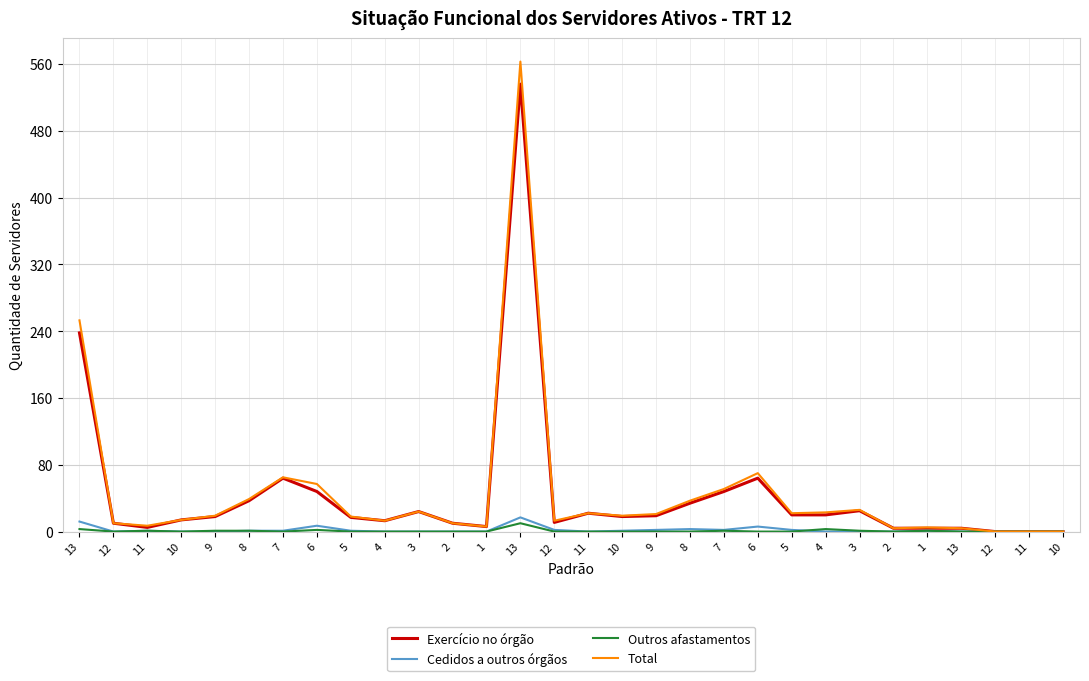

Is this an area chart (filled region under the line)?

No